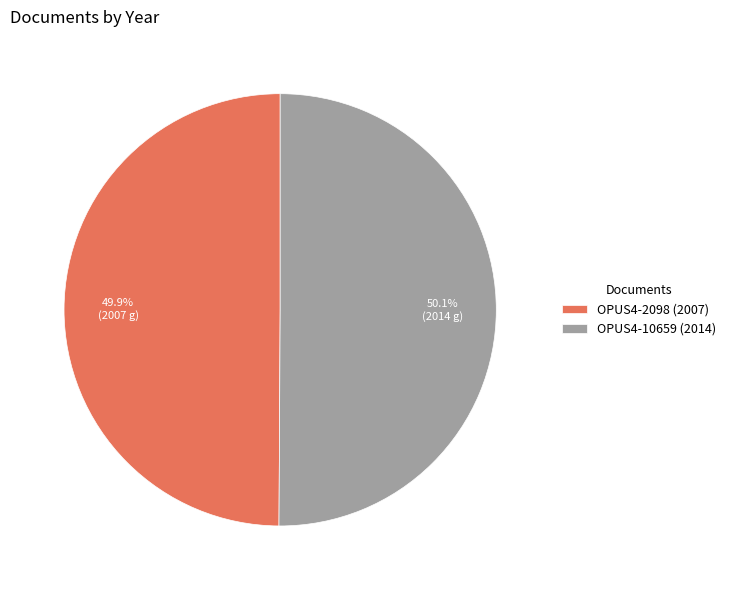

How many slices are in this pie chart?

2